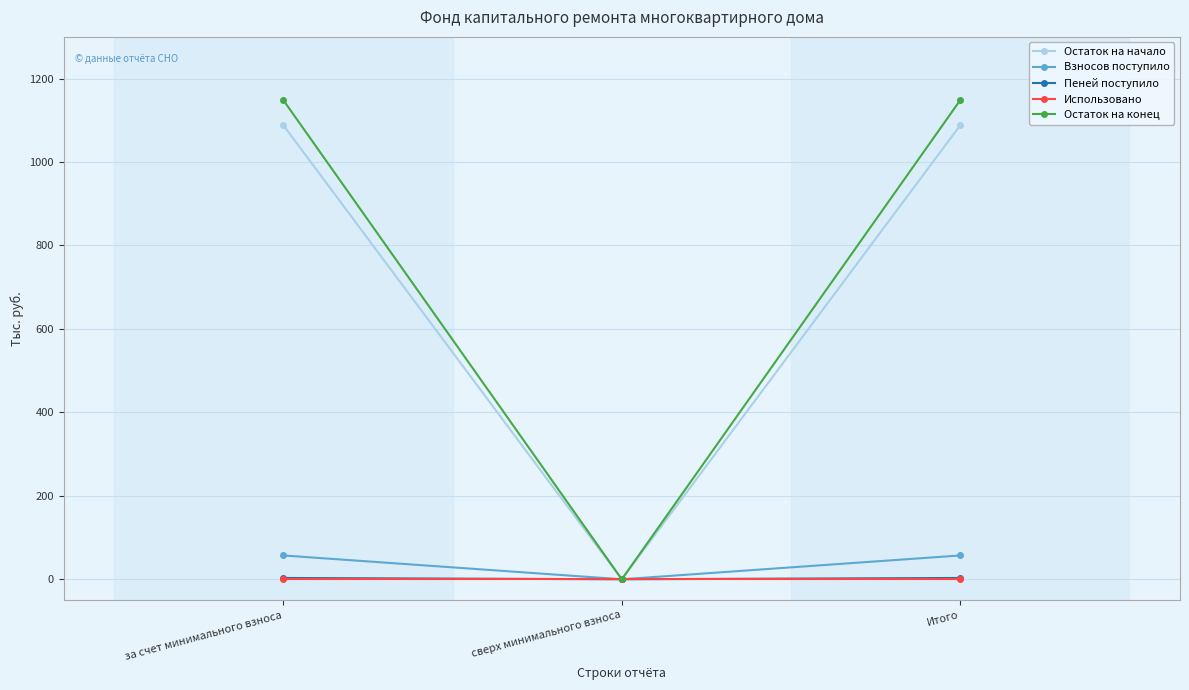

Which series has the largest range (max minus min)?

Остаток на конец